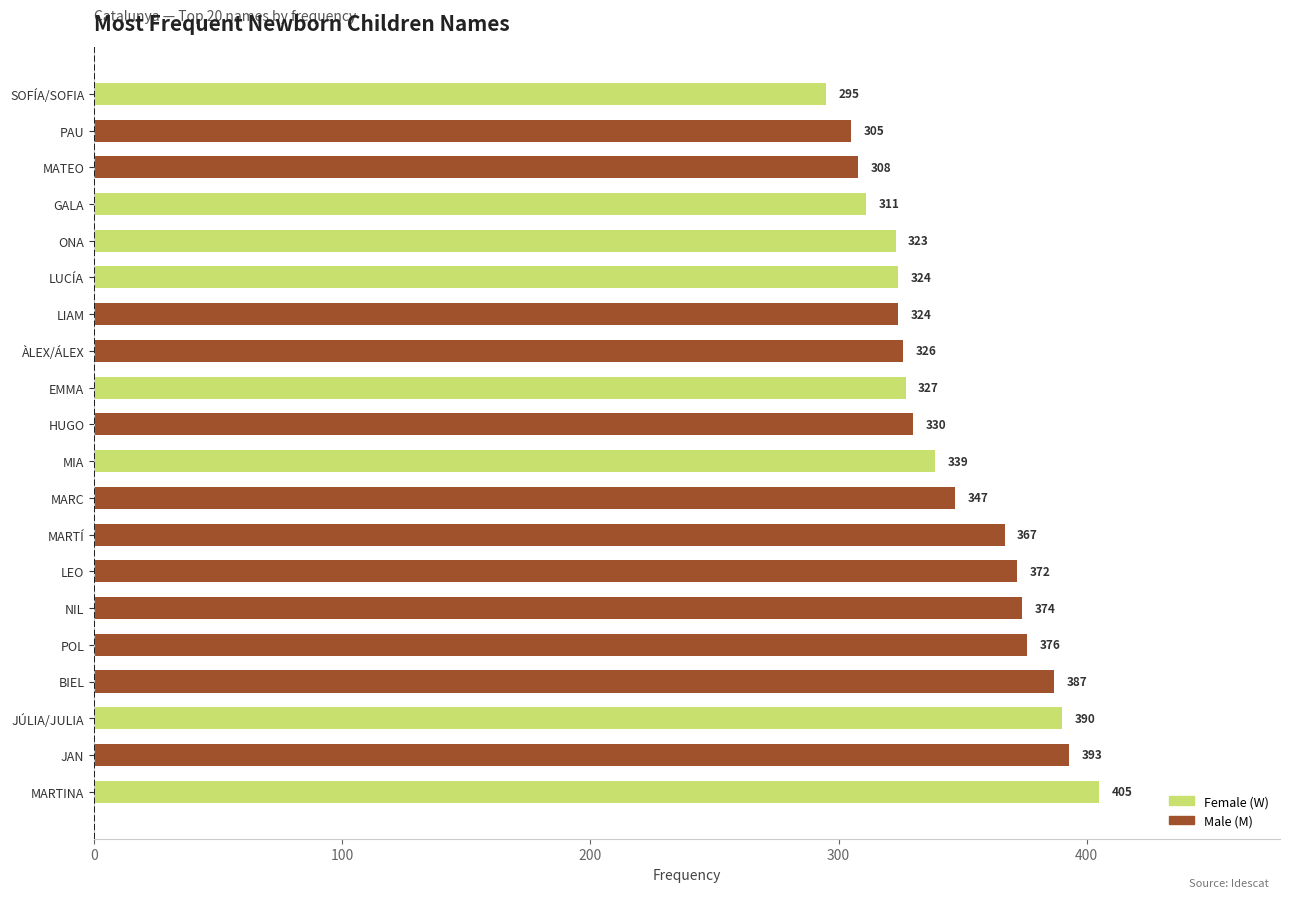

Which has a higher value, LUCÍA or POL?

POL